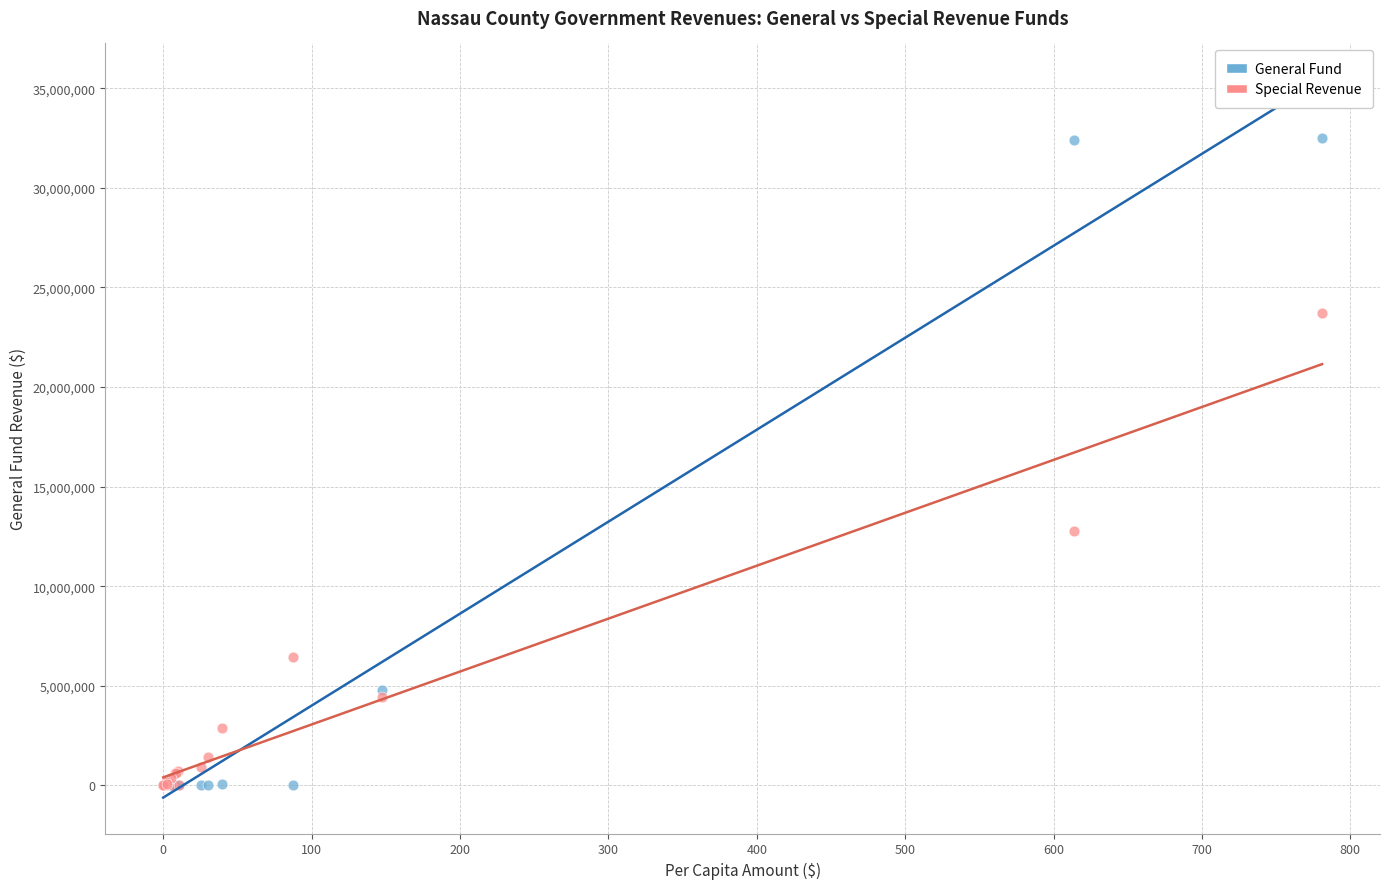

Across all series, what Y value is closest to 16243394?

12784658